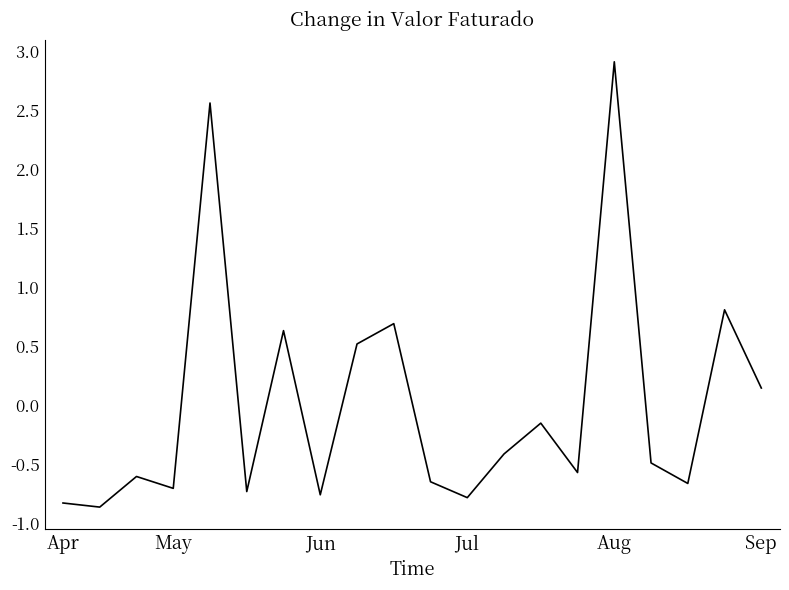

What is the minimum value shown in the chart?

-0.9